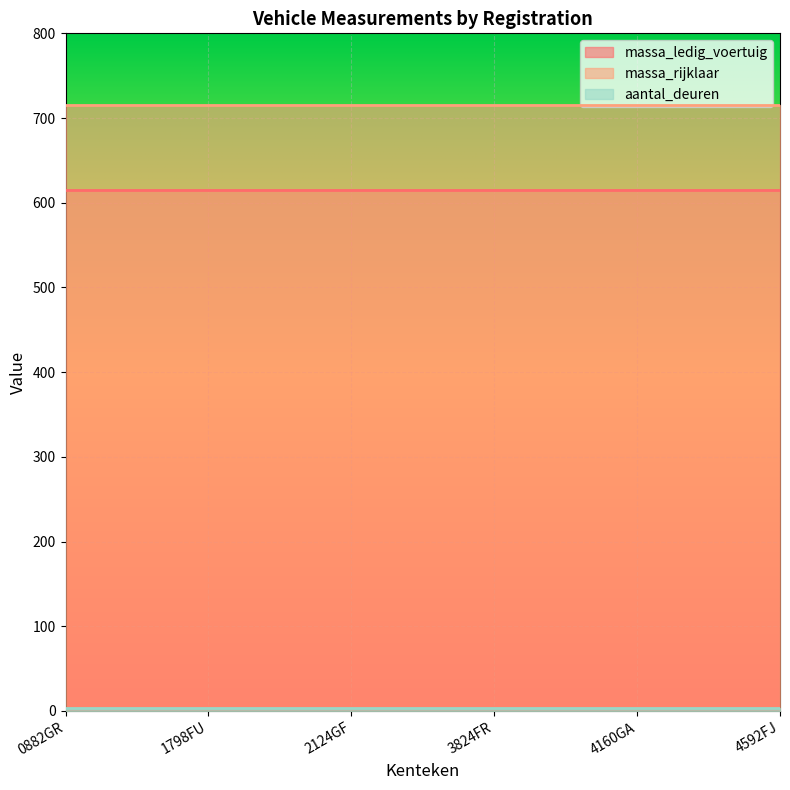

Reading right to left, what are all the values shown in this chart?

massa_ledig_voertuig: 615	615	615	615	615	615
massa_rijklaar: 715	715	715	715	715	715
aantal_deuren: 4	4	4	4	4	4